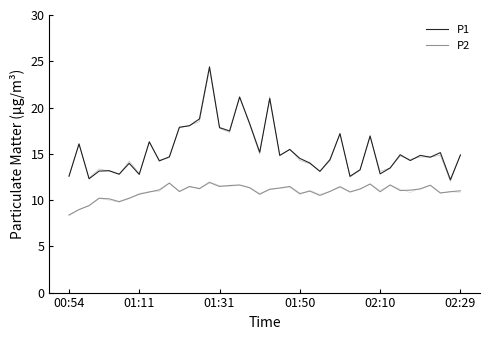

What is the approximate value of P2 at 32?

11.6